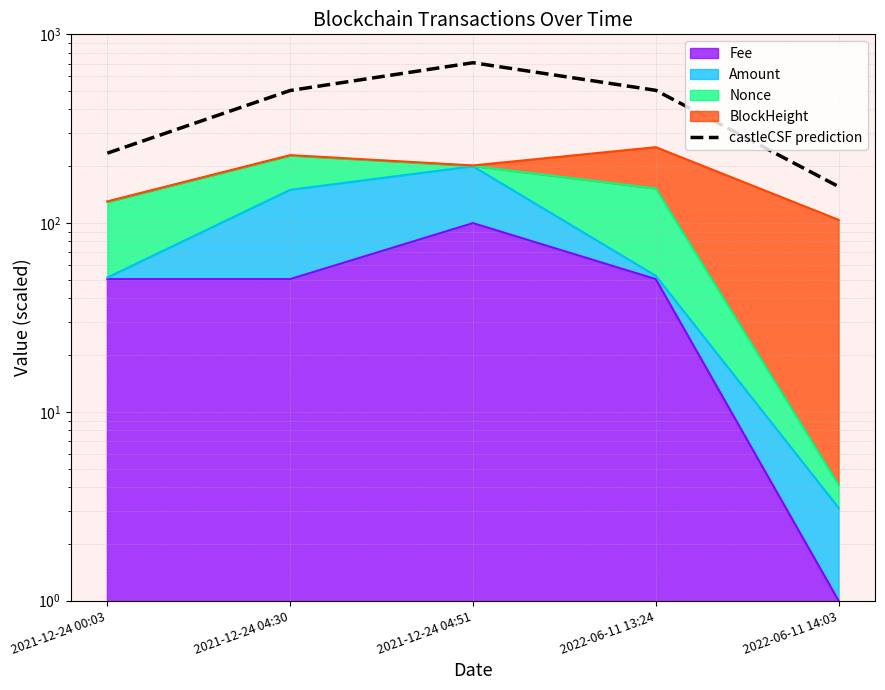

Reading left to right, transcribe all the data shown in this chart.

2021-12-24 00:03=234.8	2021-12-24 04:30=504.1	2021-12-24 04:51=707.4	2022-06-11 13:24=505.2	2022-06-11 14:03=156.2